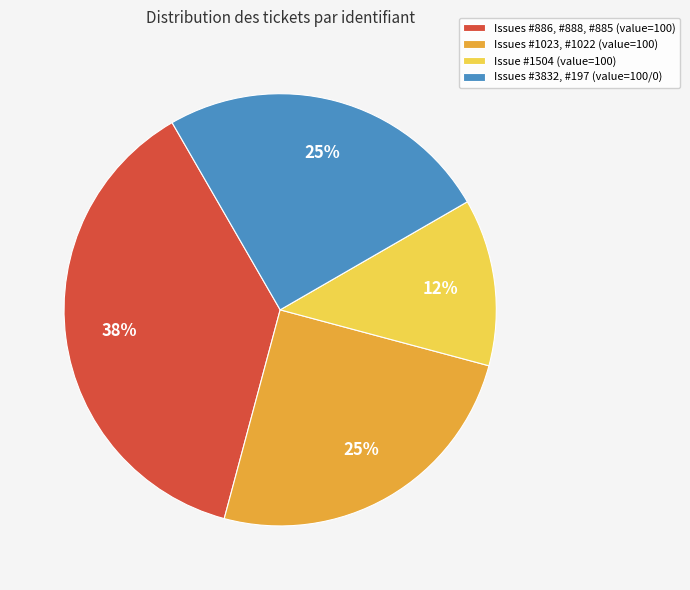

Which category has the smallest portion of the pie?

Issue #1504 (value=100)